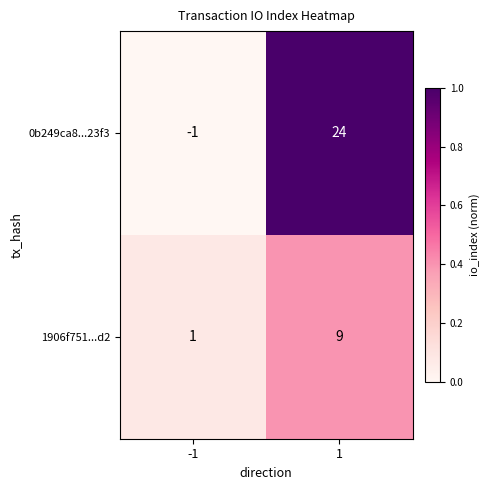

Reading left to right, transcribe all the data shown in this chart.

0b249ca8...23f3: -1	24
1906f751...d2: 1	9